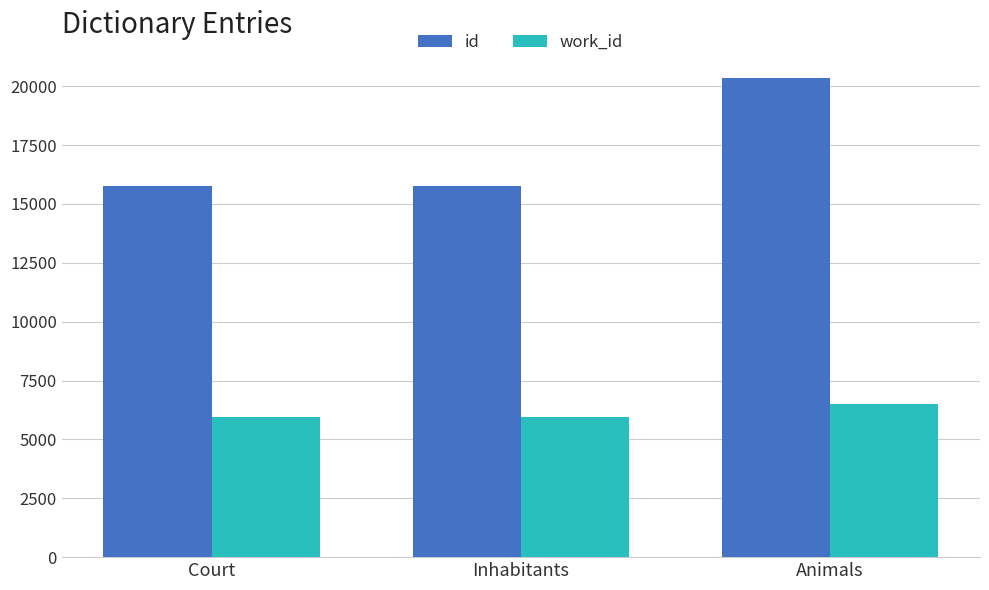

List the series in order of their peak value, highest first.

id, work_id